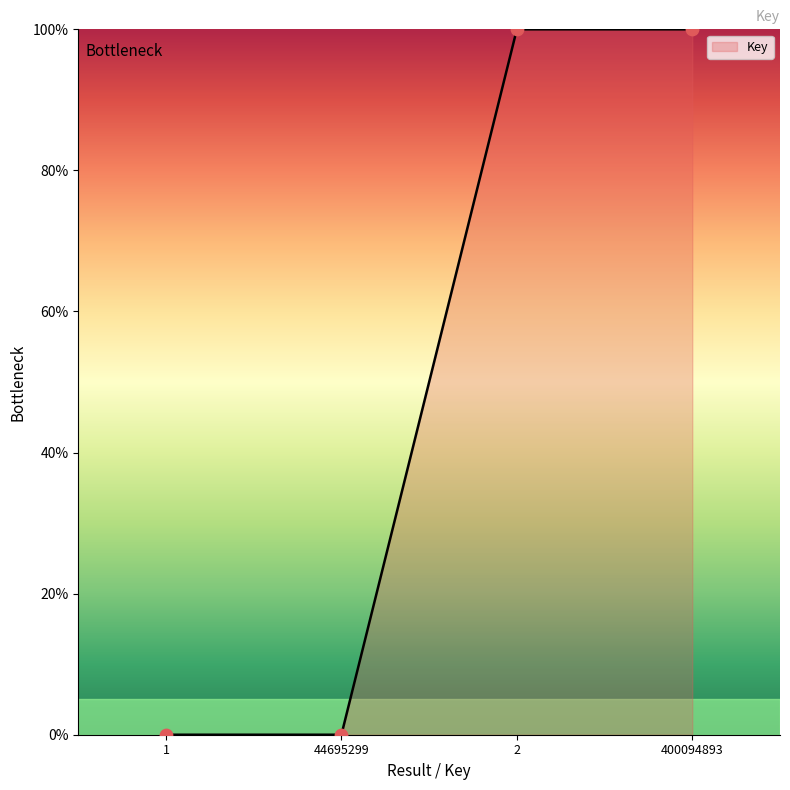

True or false: the data has more than 1 interior local peaks.

False